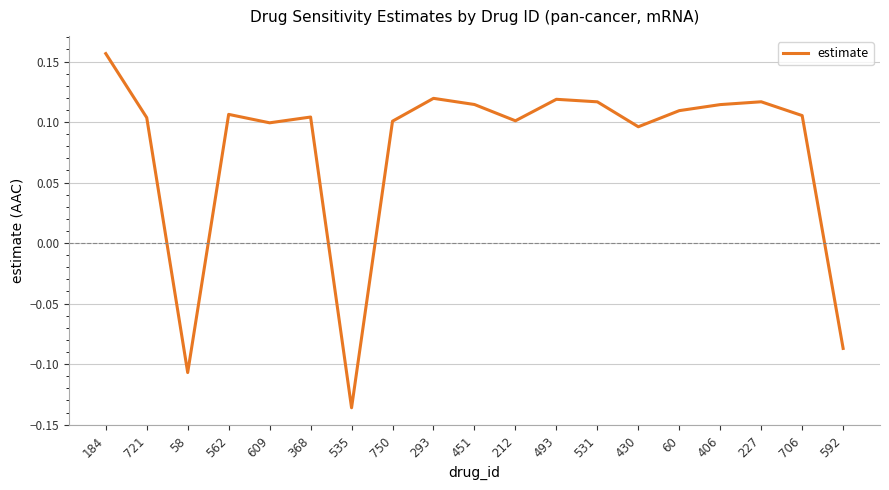

What is the difference between the maximum and minimum values?

0.3